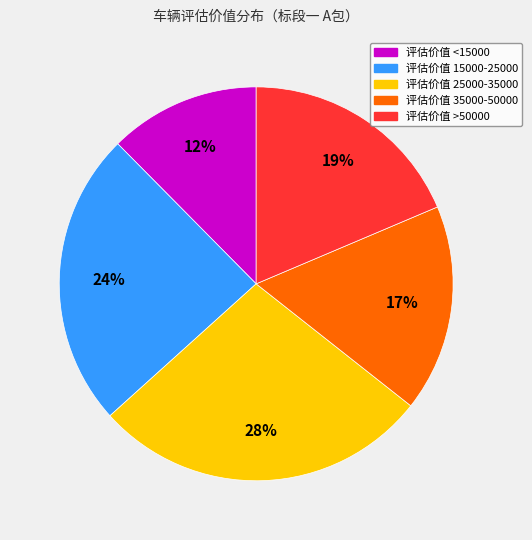

To the nearest percent, what is the average slice percentage?

20%